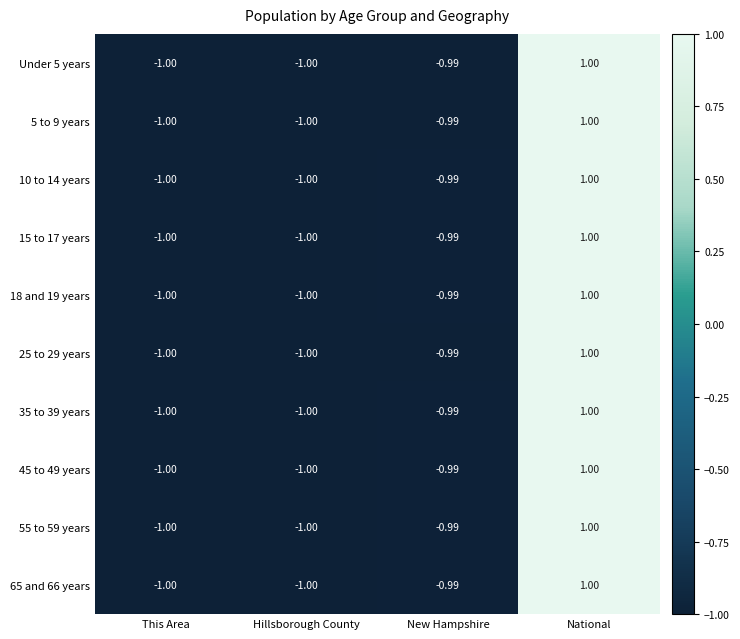

Is the value of 18 and 19 years at Hillsborough County greater than the value of 5 to 9 years at National?

No